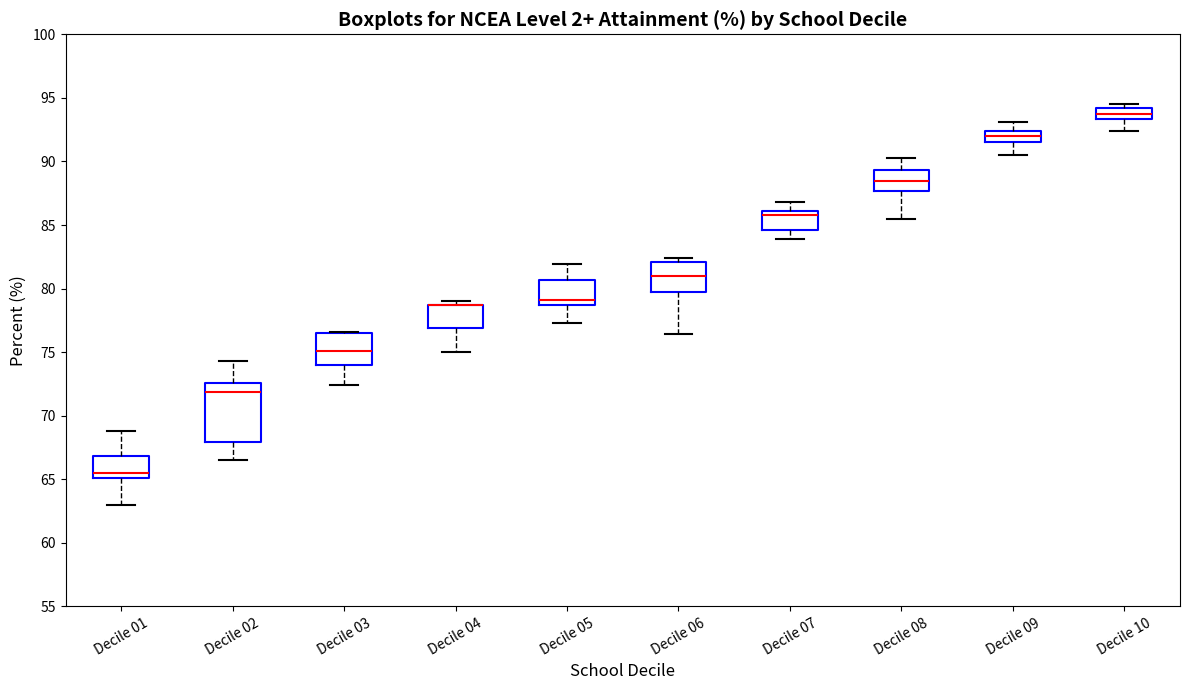

Comparing the boxes themselves (not the whiskers), which one is the tallest?

Decile 02